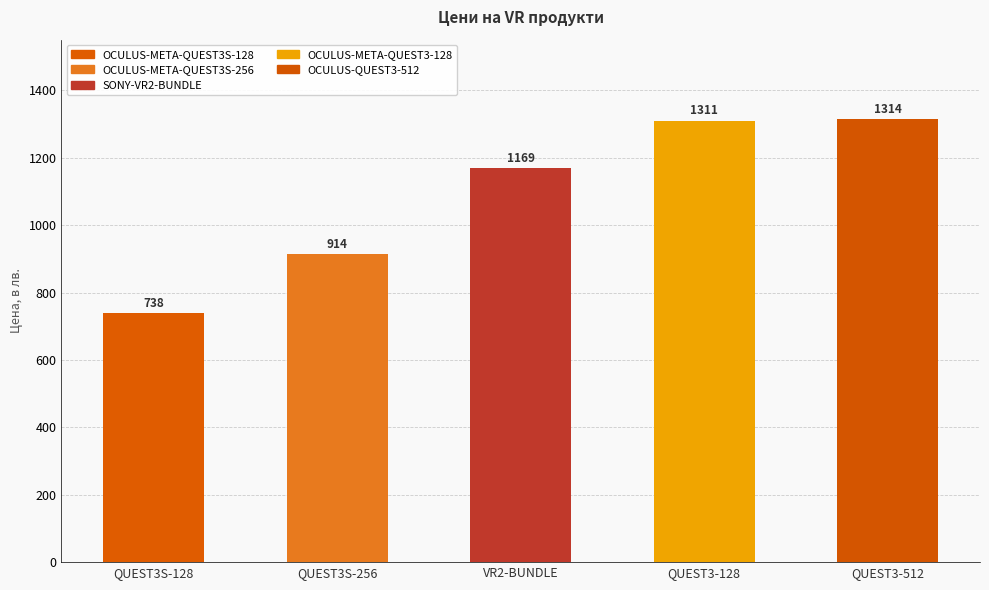

At which label is the value closest to 1026?

QUEST3S-256